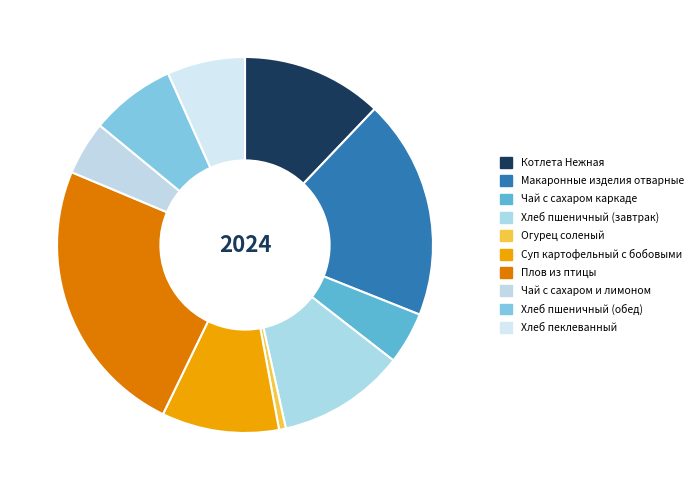

What is the smallest slice in the pie chart?

Огурец соленый